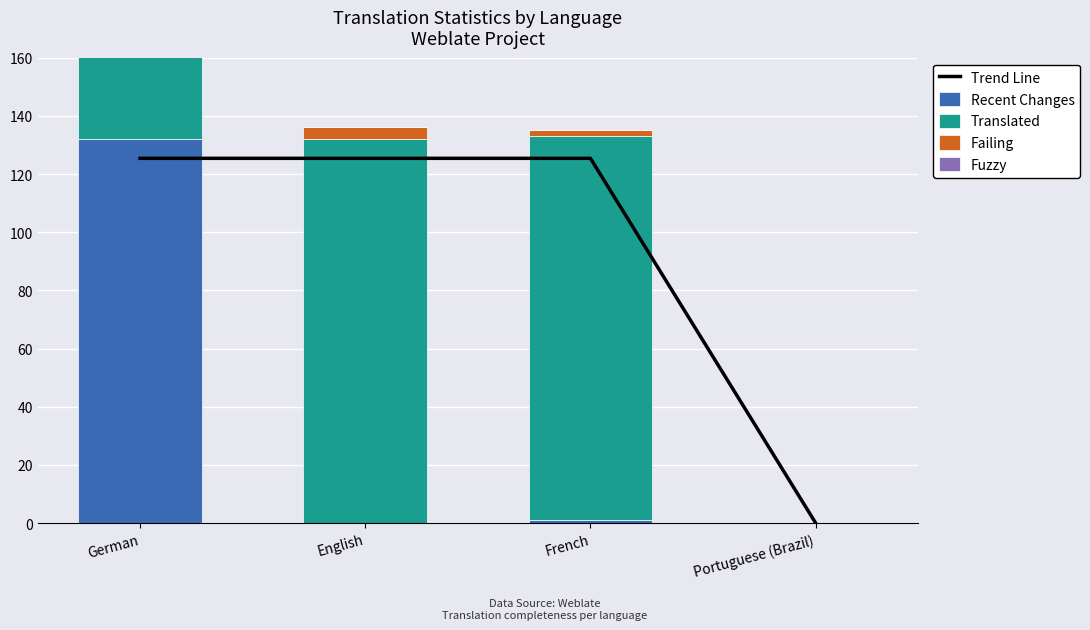

Are the bars horizontal?

No